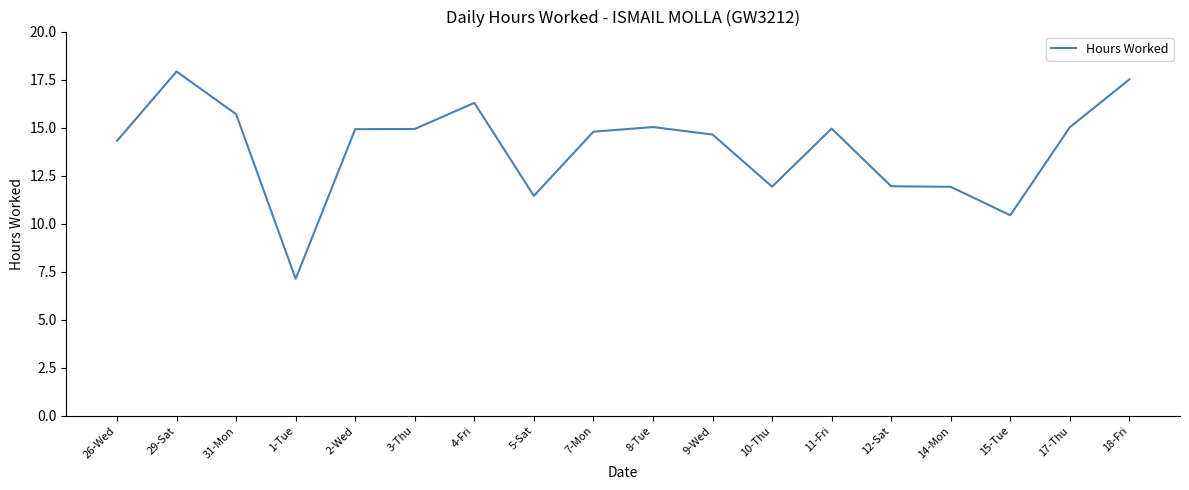

What is the sum of the values at 14-Mon and 18-Fri?

29.4